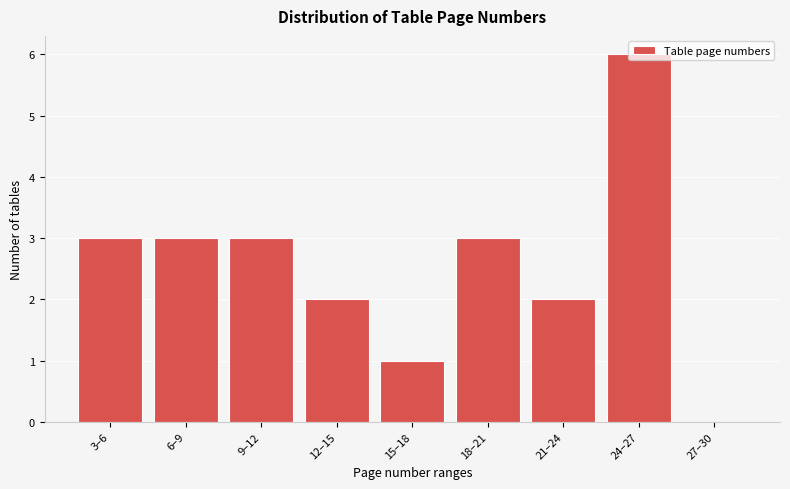

What is the greatest value displayed?

6